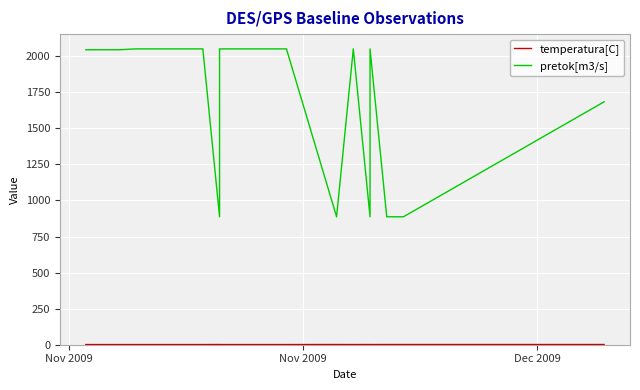

What is the value of the temperatura[C] point at the 9th from the left?

1.2